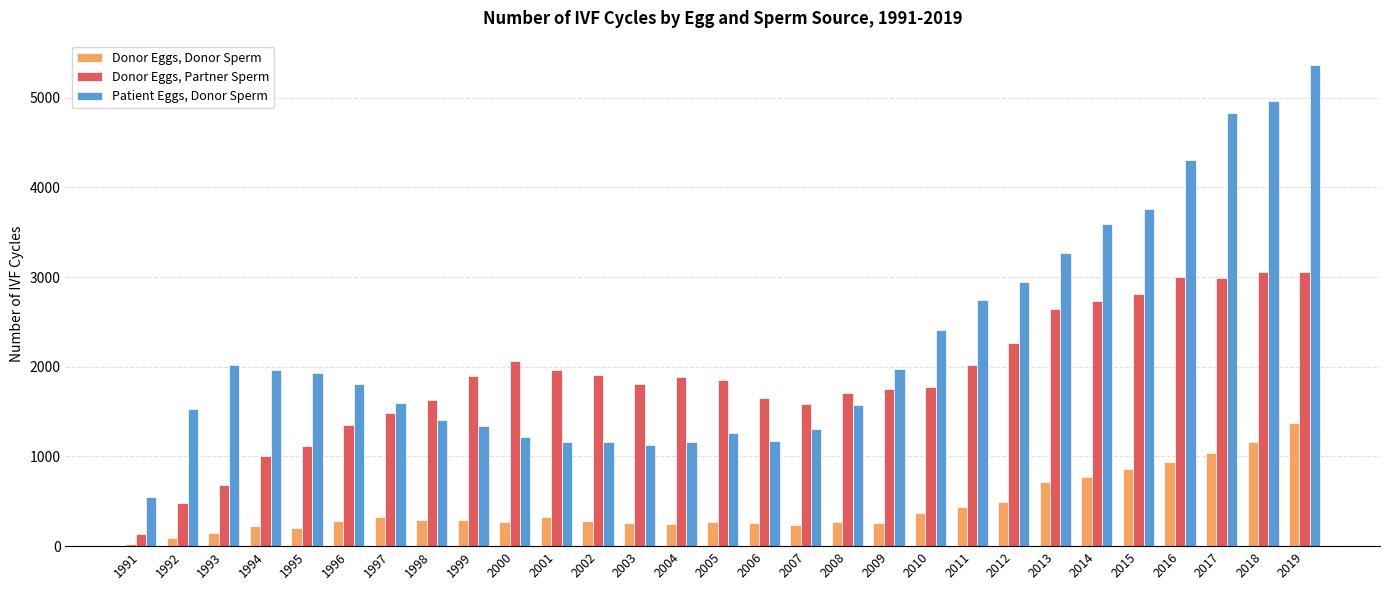

How many data points in Patient Eggs, Donor Sperm are less than 1812?

14